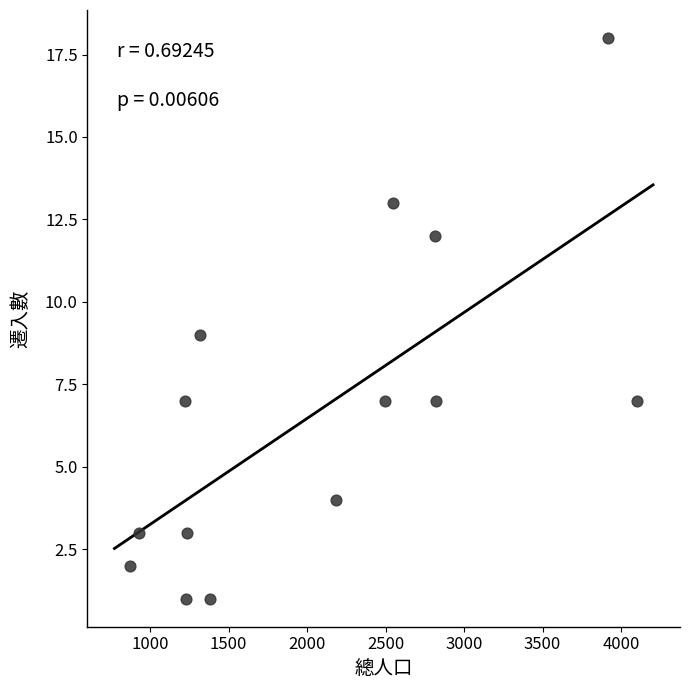

What is the range of Y values (max minus min)?

17